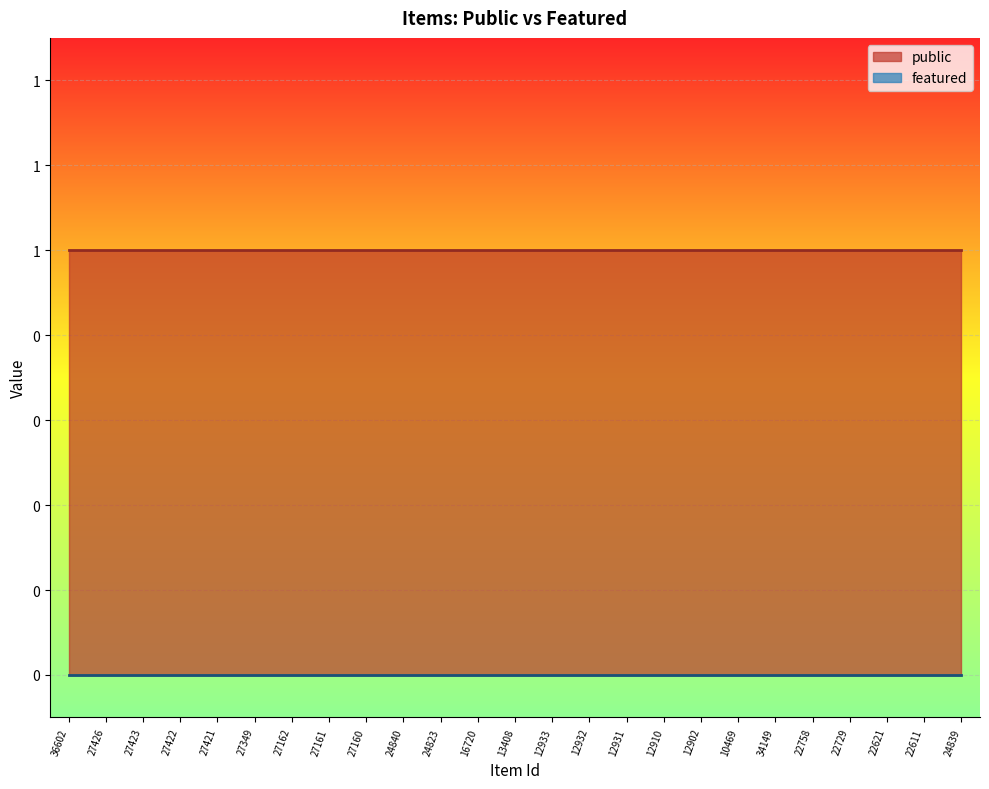

Reading left to right, what are all the values shown in this chart?

public: 36602=1	27426=1	27423=1	27422=1	27421=1	27349=1	27162=1	27161=1	27160=1	24840=1	24823=1	16720=1	13408=1	12933=1	12932=1	12931=1	12910=1	12902=1	10469=1	34149=1	22758=1	22729=1	22621=1	22611=1	24839=1
featured: 36602=0	27426=0	27423=0	27422=0	27421=0	27349=0	27162=0	27161=0	27160=0	24840=0	24823=0	16720=0	13408=0	12933=0	12932=0	12931=0	12910=0	12902=0	10469=0	34149=0	22758=0	22729=0	22621=0	22611=0	24839=0